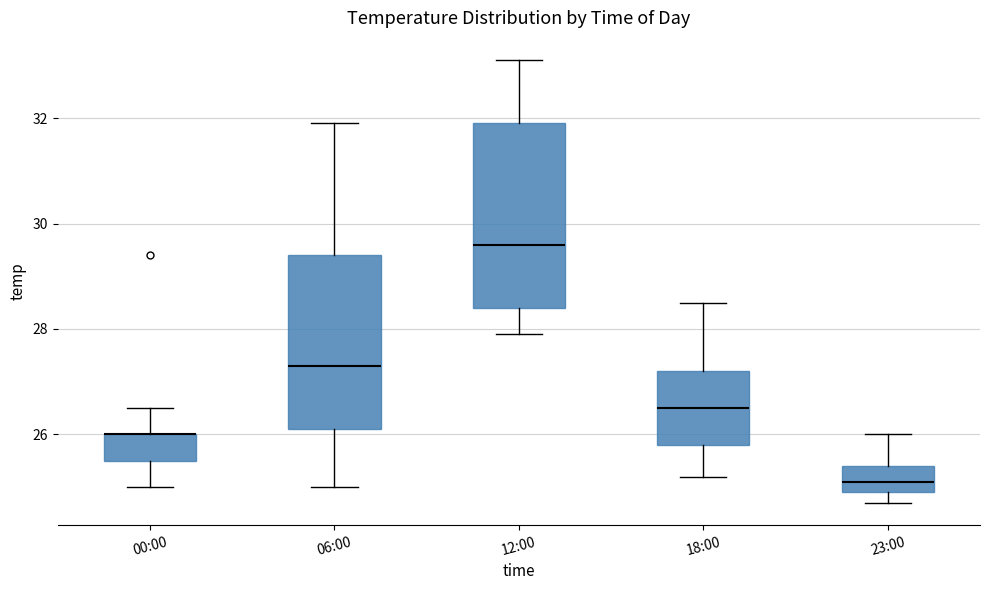

Comparing the boxes themselves (not the whiskers), which one is the tallest?

12:00